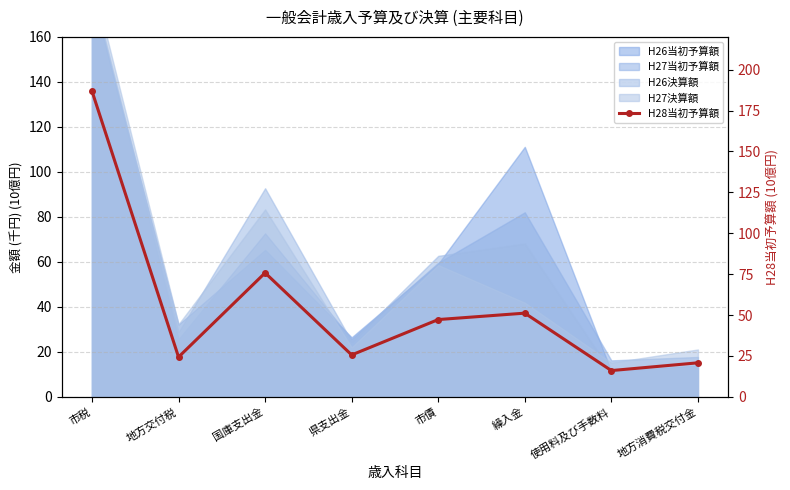

What is the difference between the second highest and second lowest values?

55.0